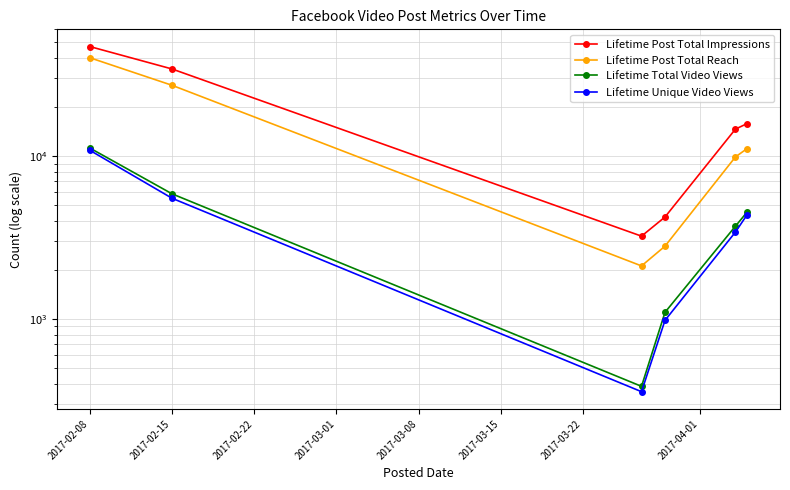

What is the maximum value for Lifetime Total Video Views?

11196